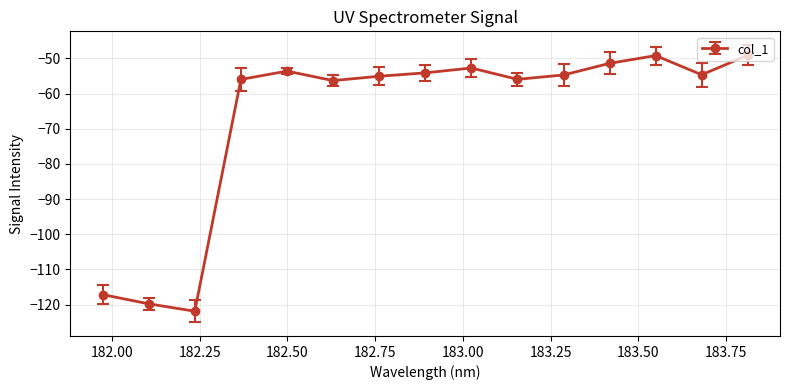

Count the number of categories in the chart.

15